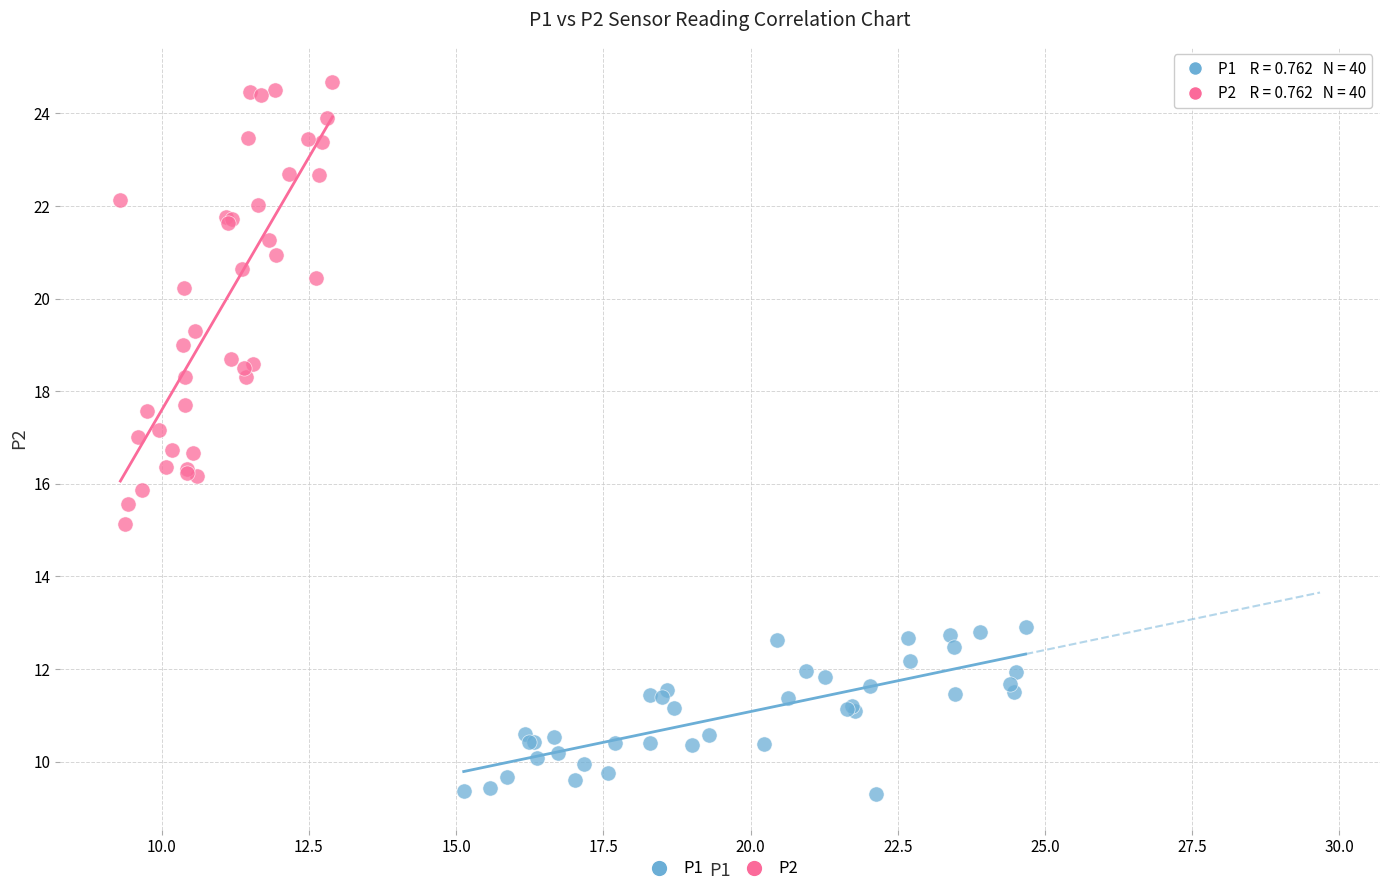

Which series reaches the maximum Y coordinate?

P2